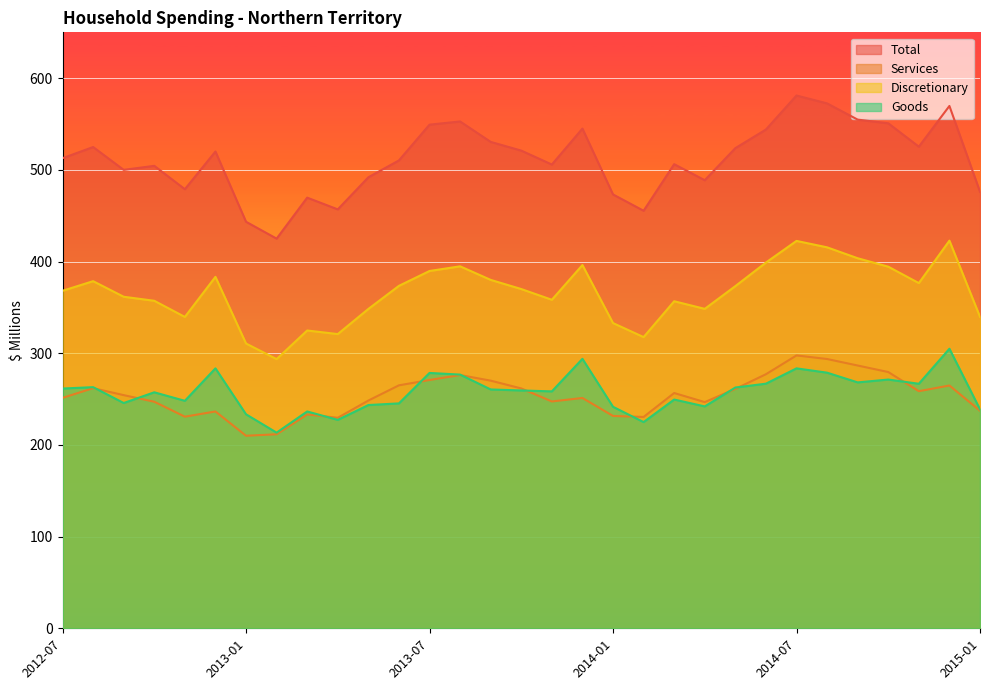

What is the approximate value of Services at 2014-06?

277.1